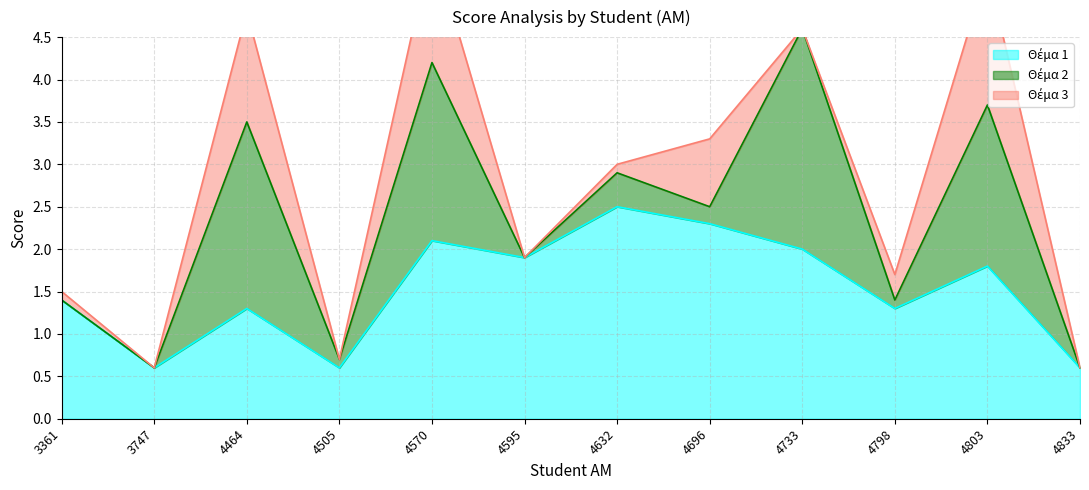

What is the sum of all Θέμα 3 values?

5.6